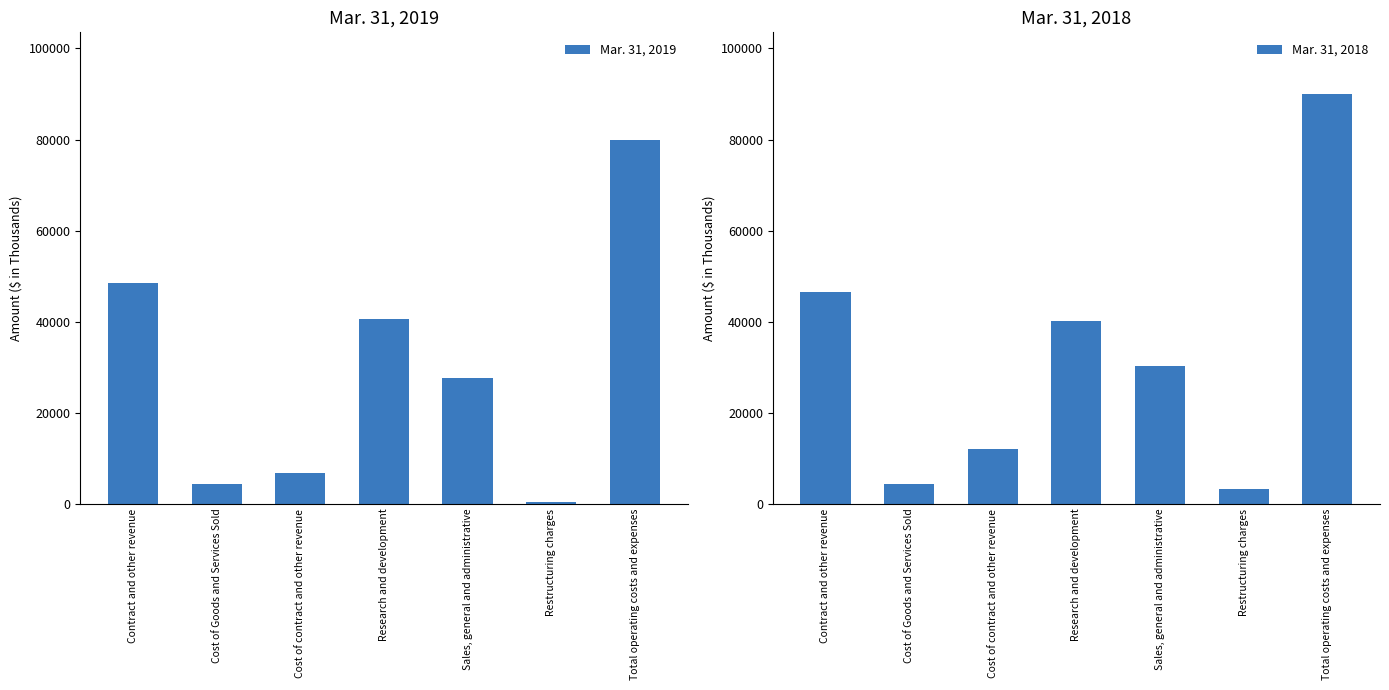

What is the minimum value for Mar. 31, 2019?

331